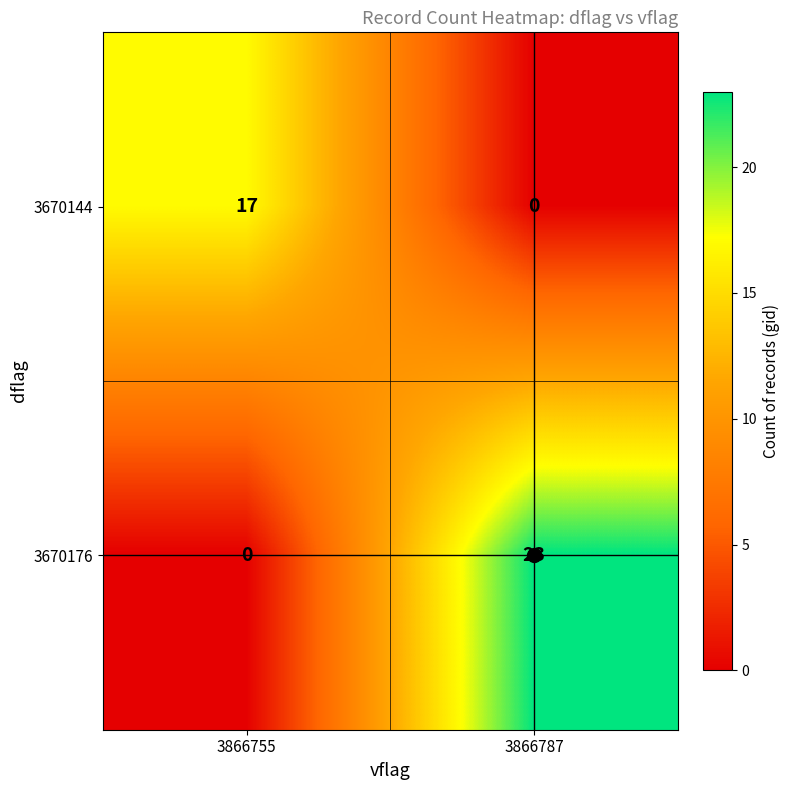

What is the maximum value shown in the chart?

23